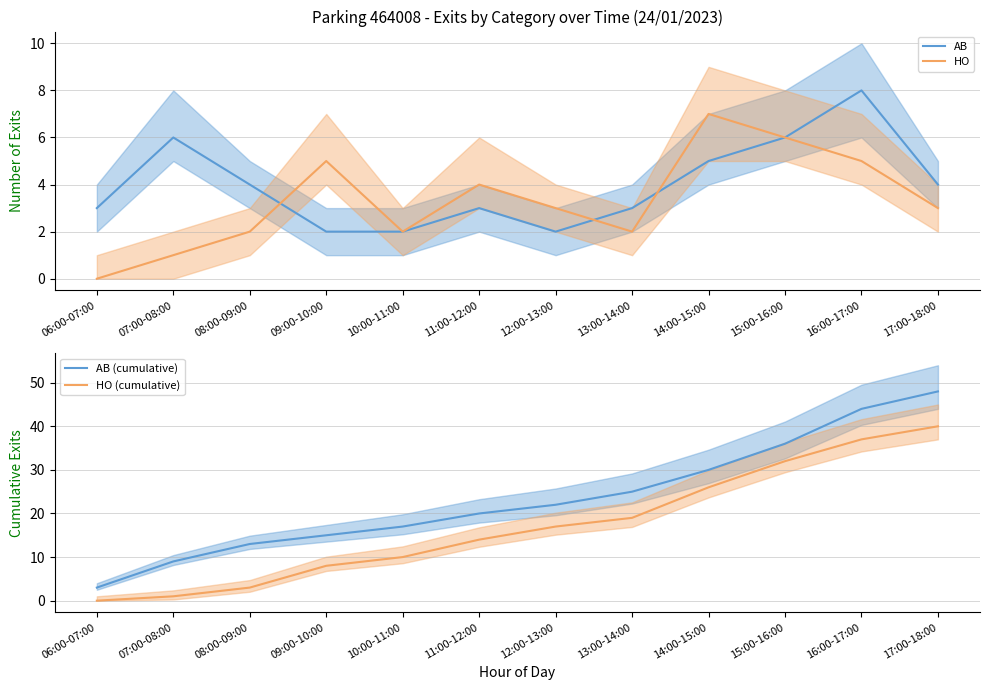

Reading right to left, transcribe all the data shown in this chart.

AB: 17:00-18:00=4	16:00-17:00=8	15:00-16:00=6	14:00-15:00=5	13:00-14:00=3	12:00-13:00=2	11:00-12:00=3	10:00-11:00=2	09:00-10:00=2	08:00-09:00=4	07:00-08:00=6	06:00-07:00=3
HO: 17:00-18:00=3	16:00-17:00=5	15:00-16:00=6	14:00-15:00=7	13:00-14:00=2	12:00-13:00=3	11:00-12:00=4	10:00-11:00=2	09:00-10:00=5	08:00-09:00=2	07:00-08:00=1	06:00-07:00=0
AB (cumulative): 17:00-18:00=48	16:00-17:00=44	15:00-16:00=36	14:00-15:00=30	13:00-14:00=25	12:00-13:00=22	11:00-12:00=20	10:00-11:00=17	09:00-10:00=15	08:00-09:00=13	07:00-08:00=9	06:00-07:00=3
HO (cumulative): 17:00-18:00=40	16:00-17:00=37	15:00-16:00=32	14:00-15:00=26	13:00-14:00=19	12:00-13:00=17	11:00-12:00=14	10:00-11:00=10	09:00-10:00=8	08:00-09:00=3	07:00-08:00=1	06:00-07:00=0